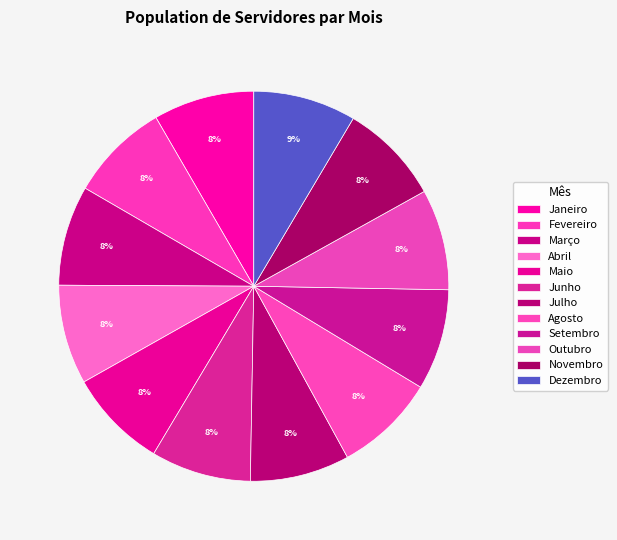

Is the sum of Novembro and Setembro greater than half?

No